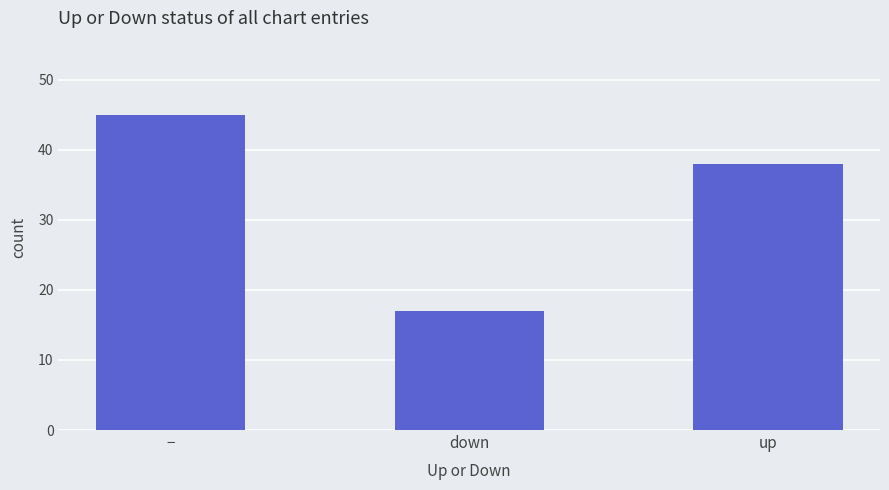

The value at up is 18. True or false?

False